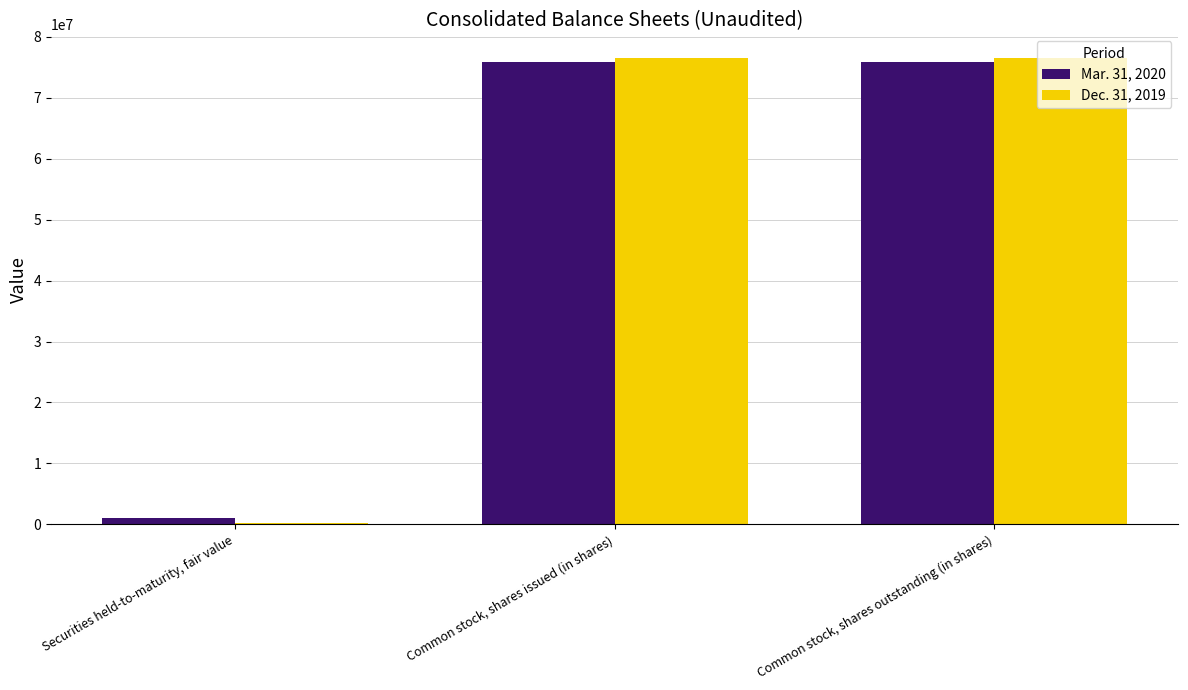

How many groups of bars are there?

3